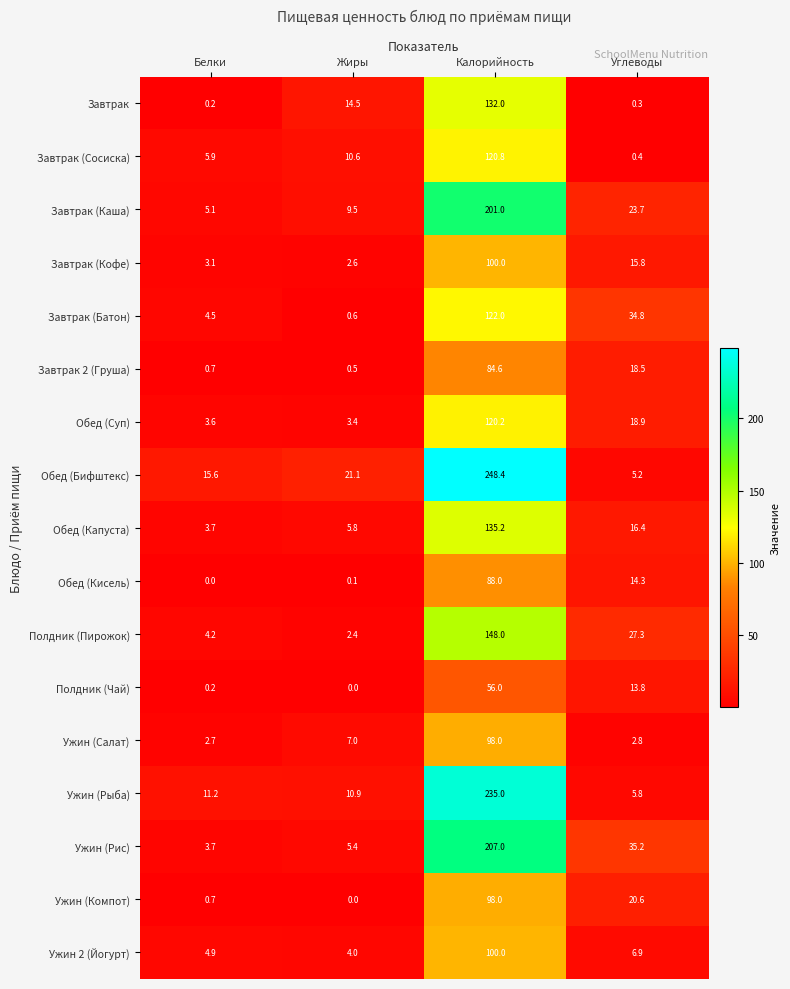

At which category is the sum across all series the highest?

Калорийность